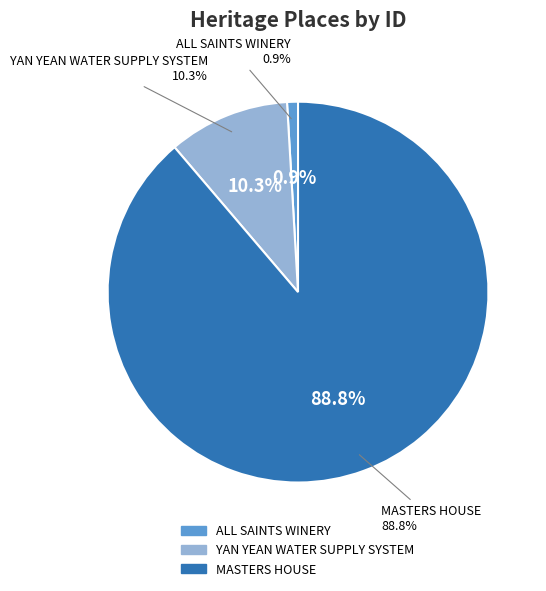

How many segments does this pie chart have?

3